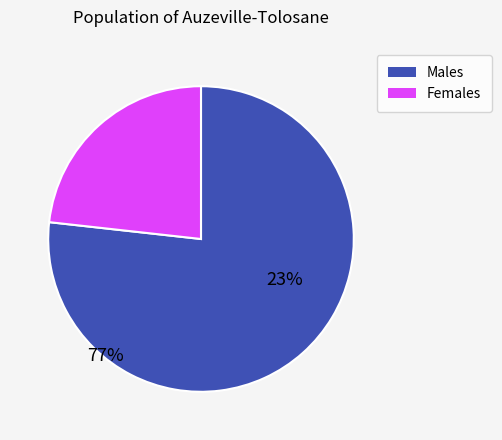

Does any single category account for the majority?

Yes